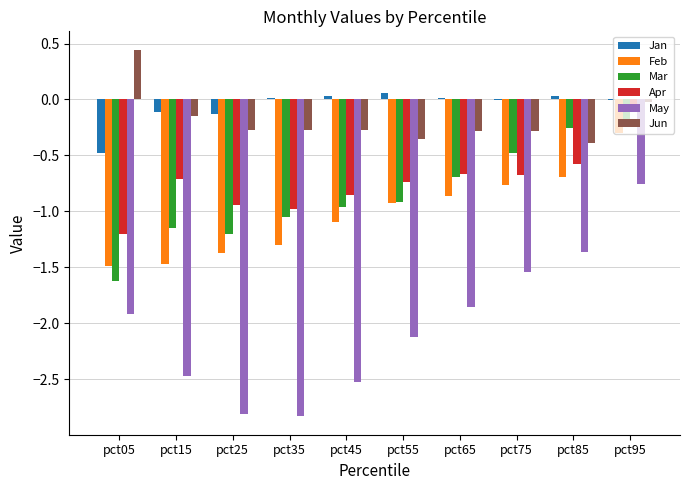

At which label does Jun reach its peak?

pct05